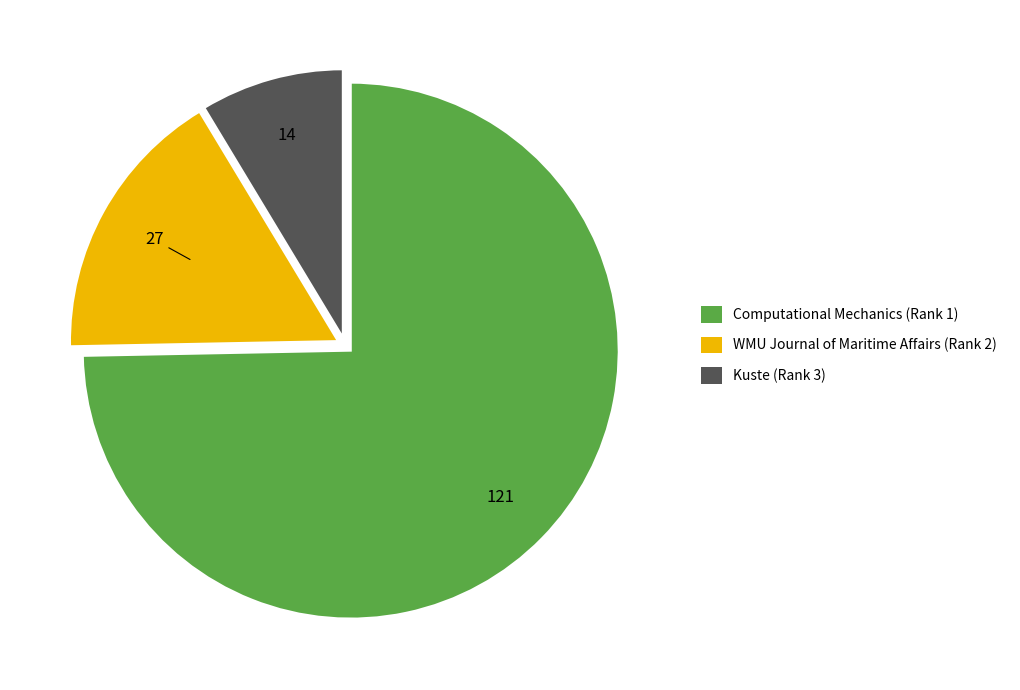

Do Kuste (Rank 3) and Computational Mechanics (Rank 1) together represent more than half of the pie?

Yes